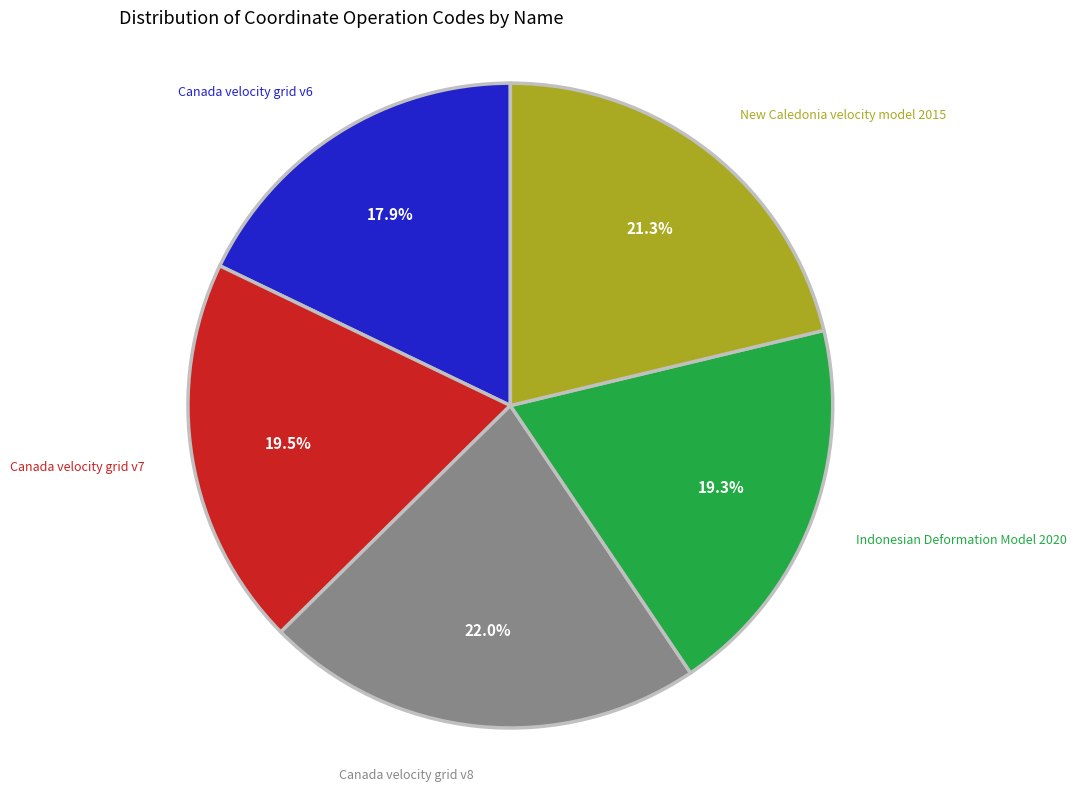

Count the number of slices in the pie.

5